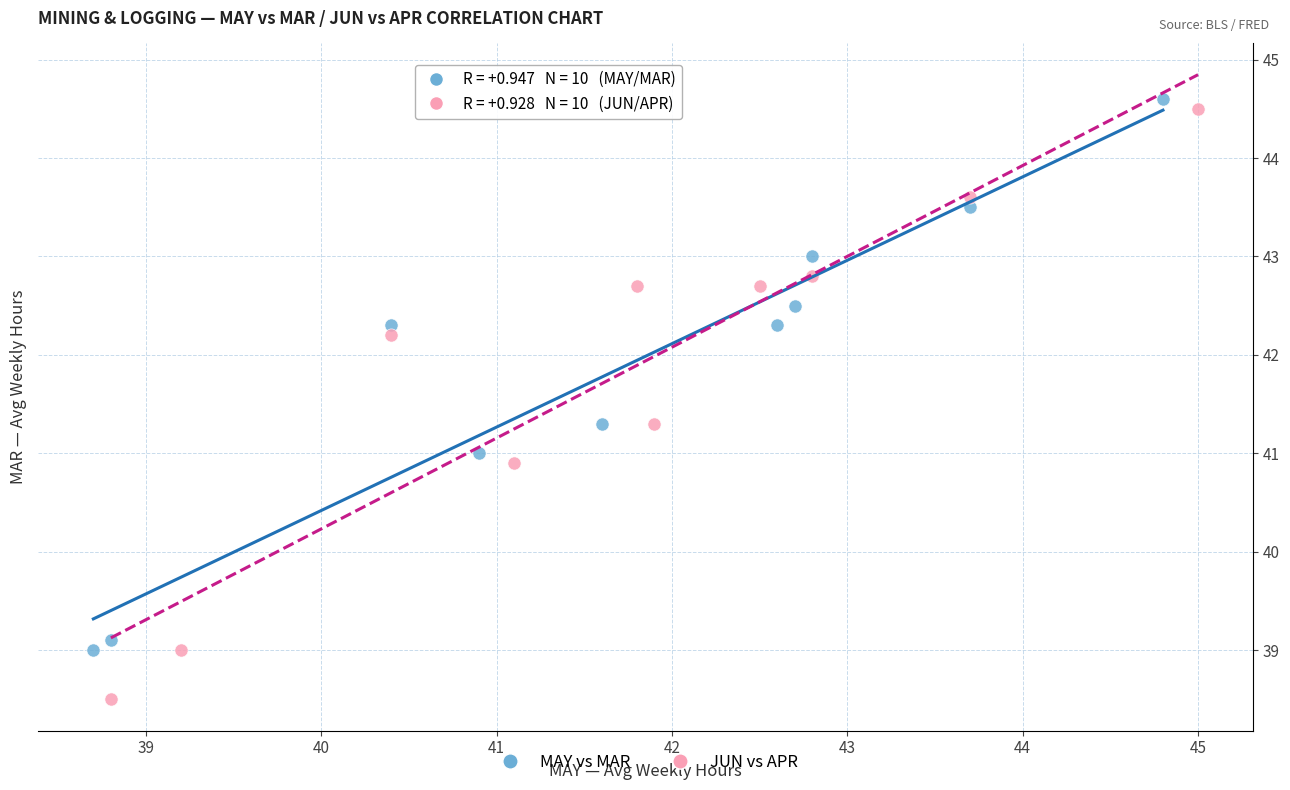

Which series contains the highest Y value?

MAY vs MAR